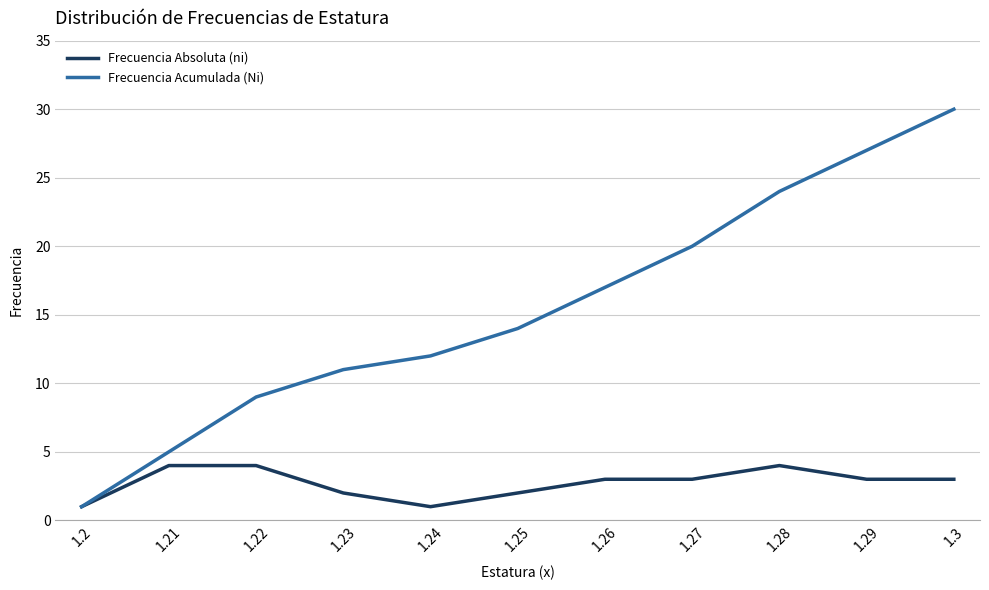

Reading right to left, list all the values displayed in this chart.

Frecuencia Absoluta (ni): 1.3=3	1.29=3	1.28=4	1.27=3	1.26=3	1.25=2	1.24=1	1.23=2	1.22=4	1.21=4	1.2=1
Frecuencia Acumulada (Ni): 1.3=30	1.29=27	1.28=24	1.27=20	1.26=17	1.25=14	1.24=12	1.23=11	1.22=9	1.21=5	1.2=1